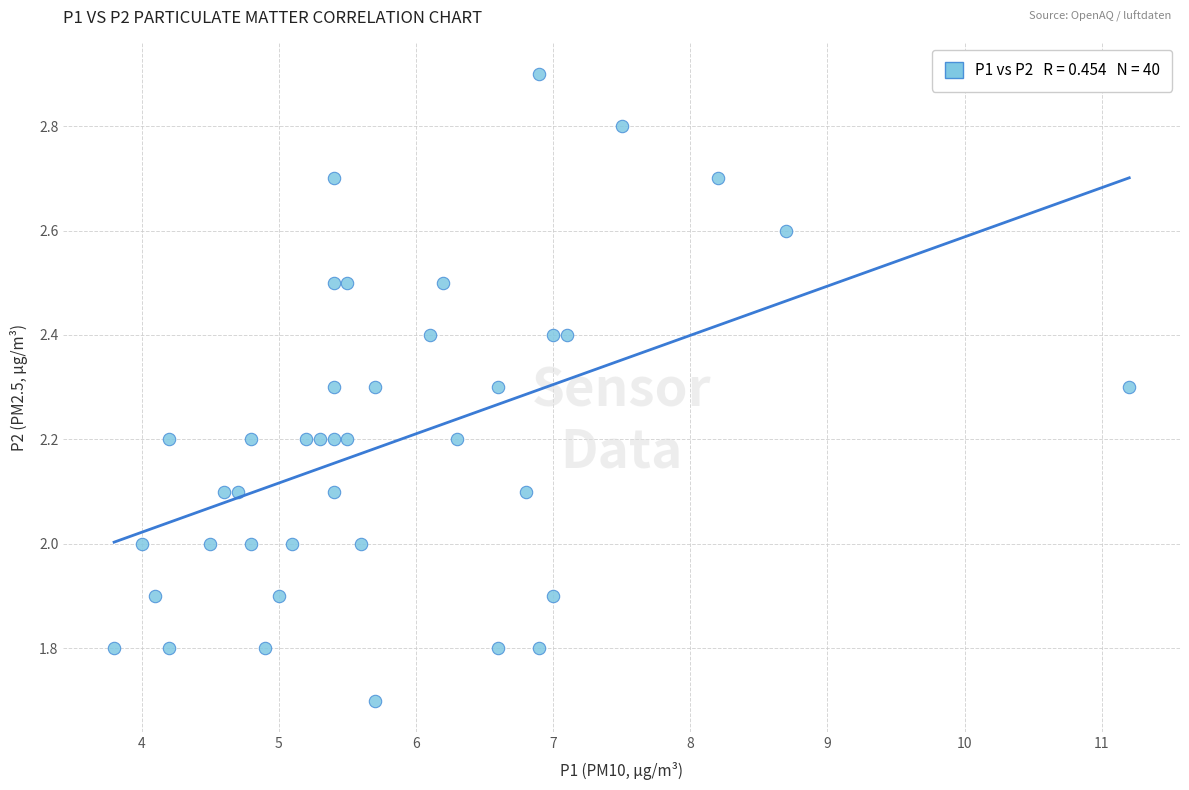

What is the range of X values (max minus min)?

7.4